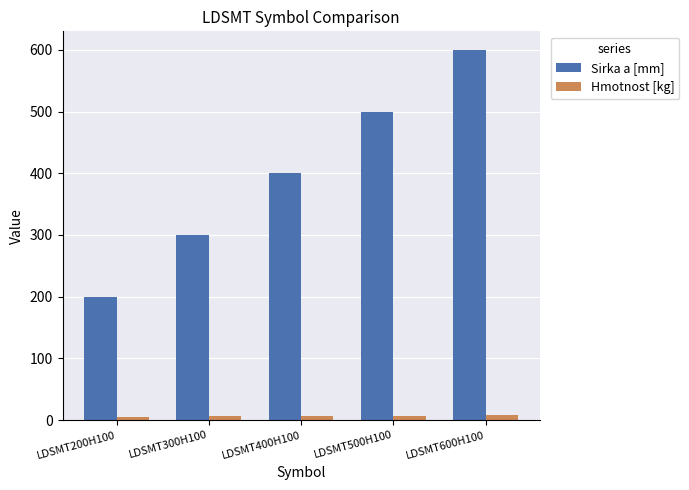

Which series has the largest total across all categories?

Sirka a [mm]